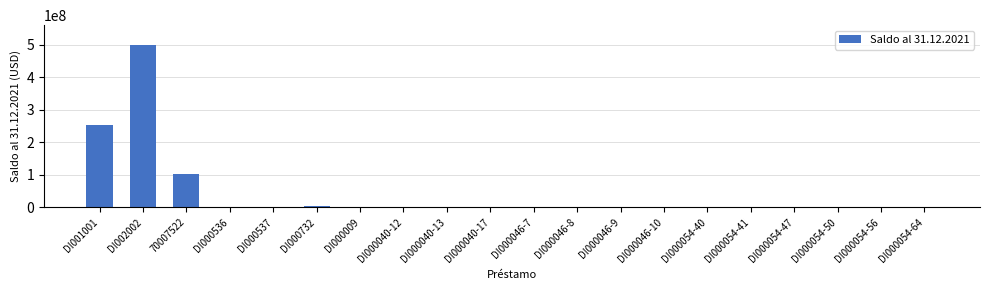

What is the change in value from DI000536 to DI000054-50?

-473685.8